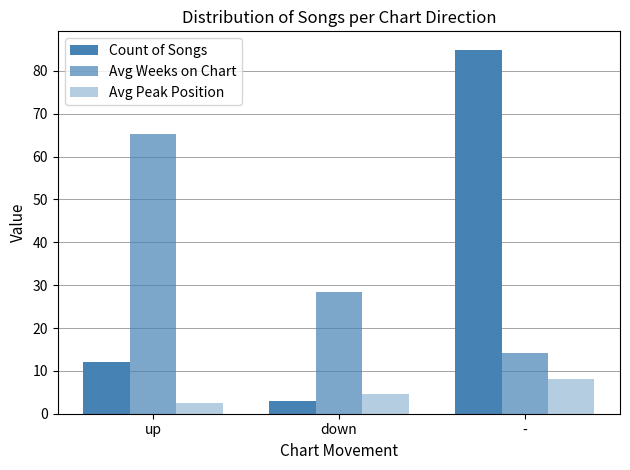

Reading right to left, list all the values displayed in this chart.

Count of Songs: -=85.0	down=3.0	up=12.0
Avg Weeks on Chart: -=14.2	down=28.5	up=65.4
Avg Peak Position: -=8.1	down=4.5	up=2.5